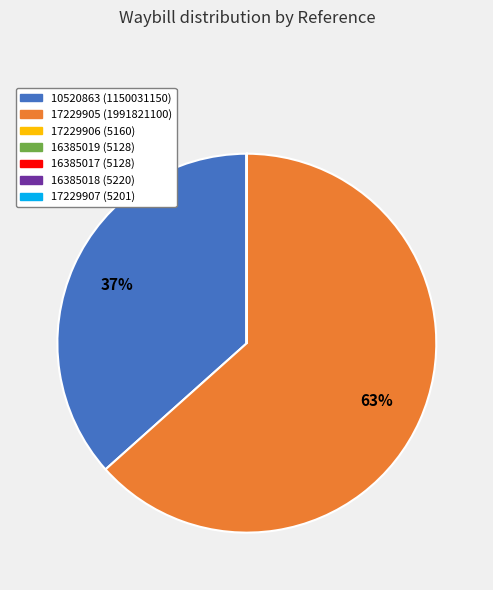

Which slice represents more than half of the pie?

17229905